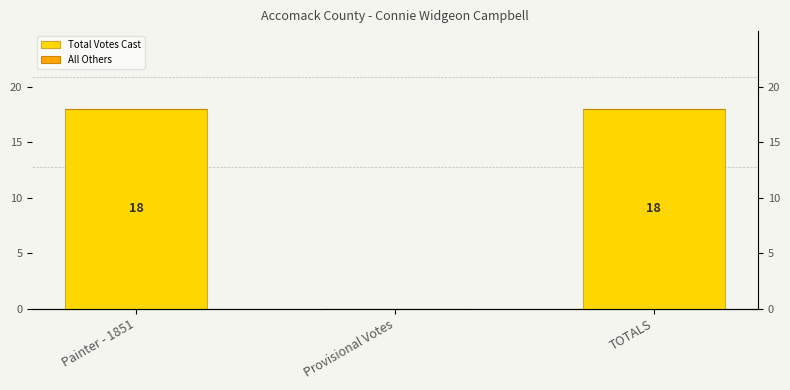

What is the value of the Total Votes Cast bar at the 1st from the left?

18